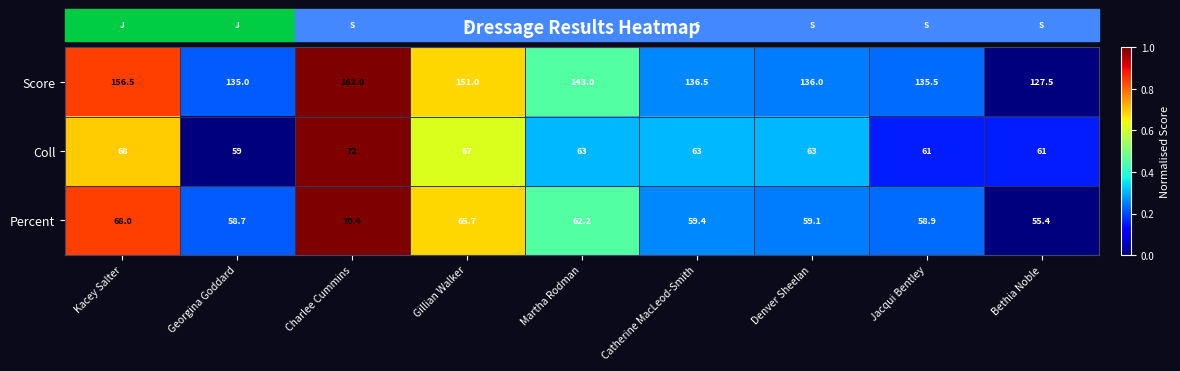

What is the approximate value of Score at Kacey Salter?

156.5